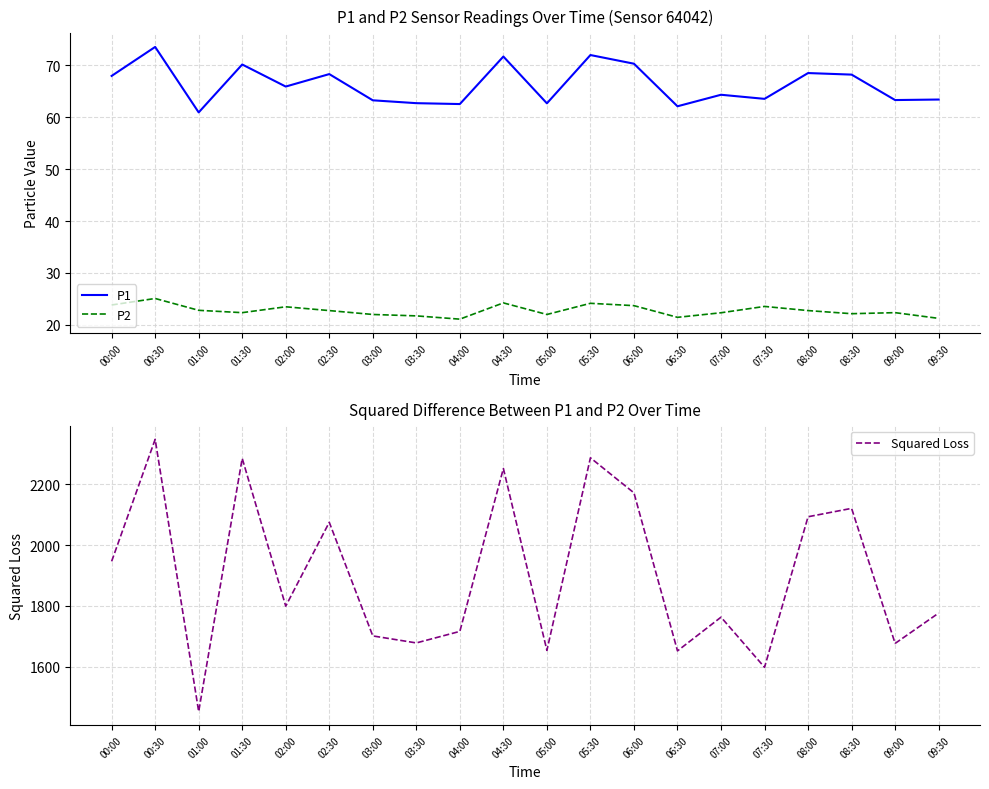

What is the total value across all series at 02:00?

1888.8